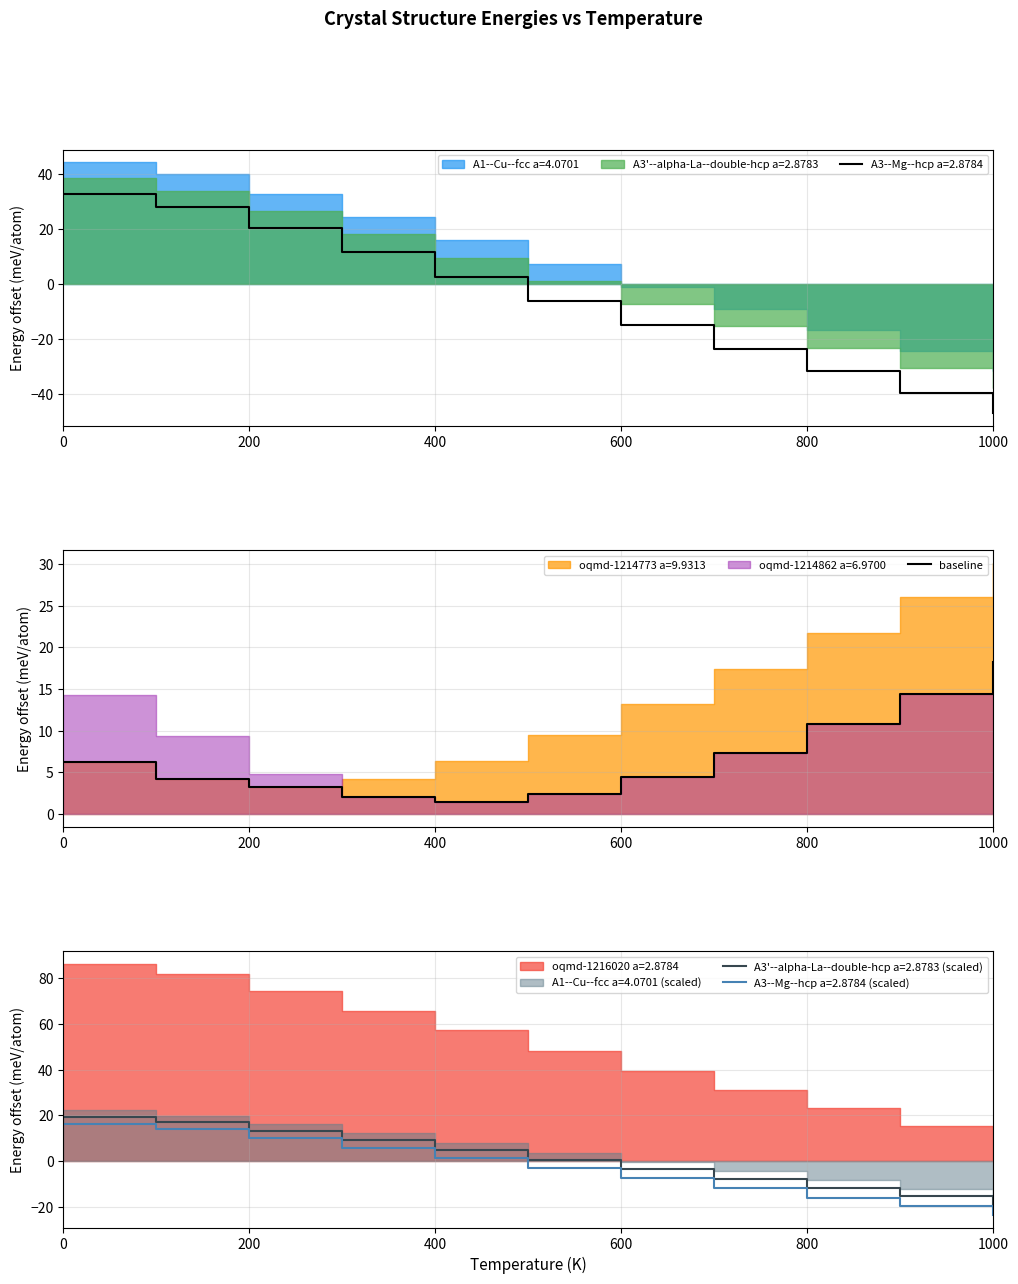

What is the maximum value for baseline?

18.3